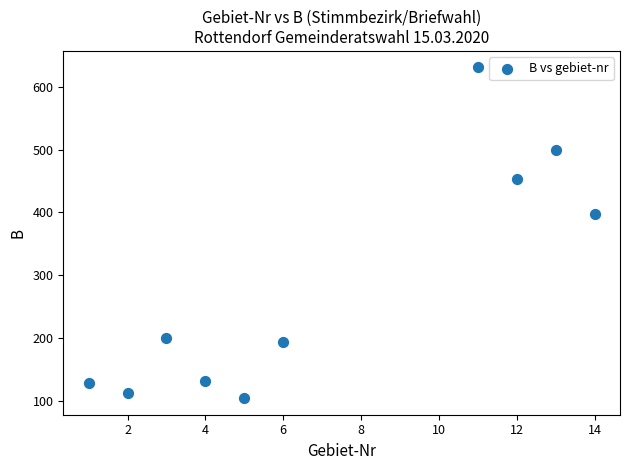

What is the range of Y values (max minus min)?

527